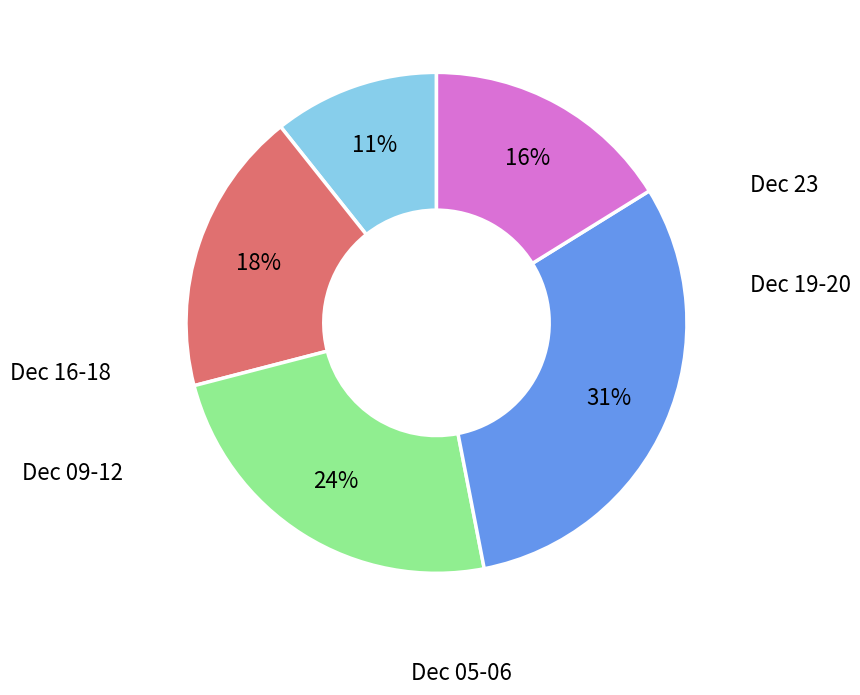

To the nearest percent, what is the difference between the largest and smallest slice percentages?

20%